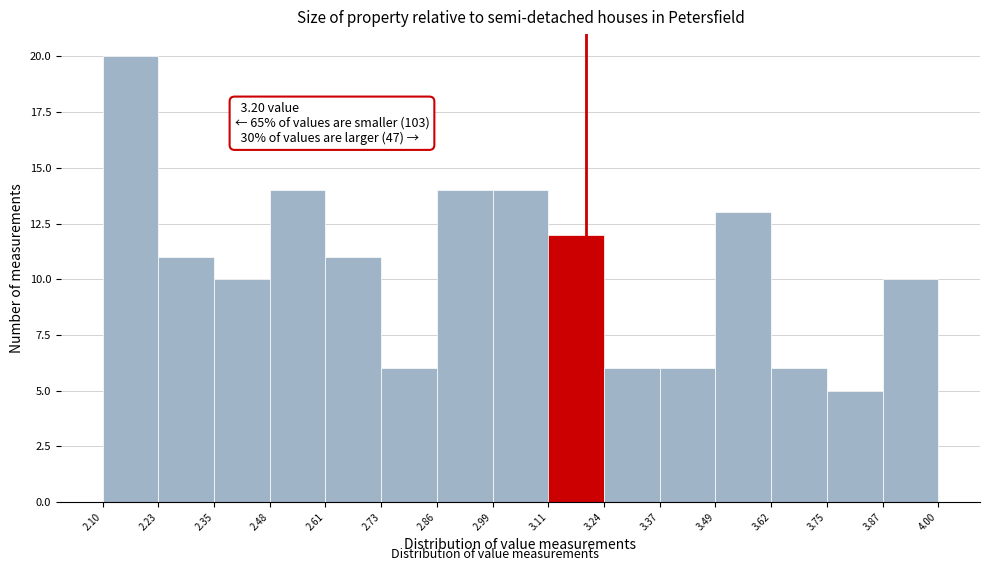

Which range on the x-axis has the tallest bar?

2.10 to 2.23